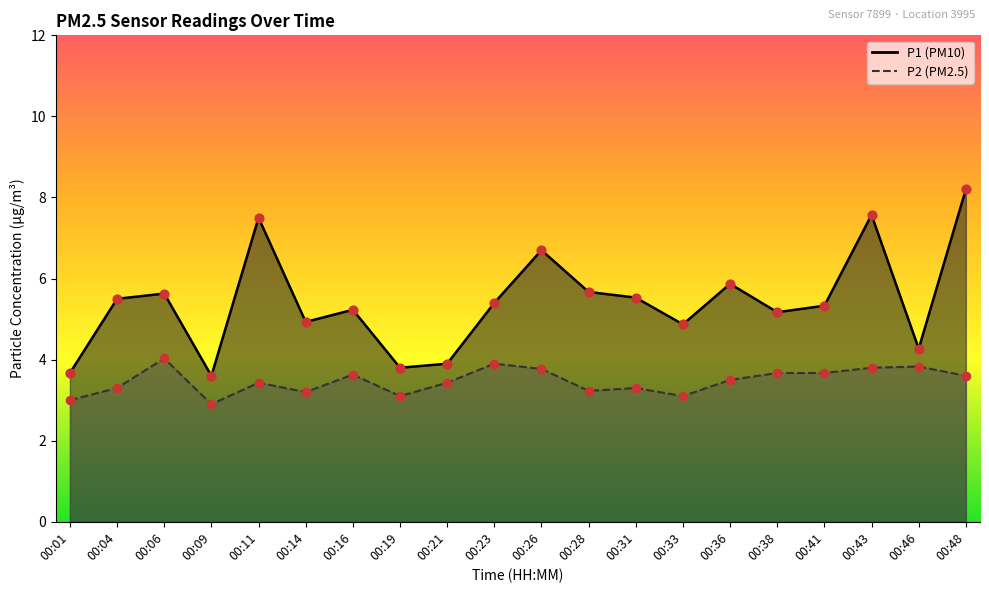

Which series has the largest total across all categories?

P1